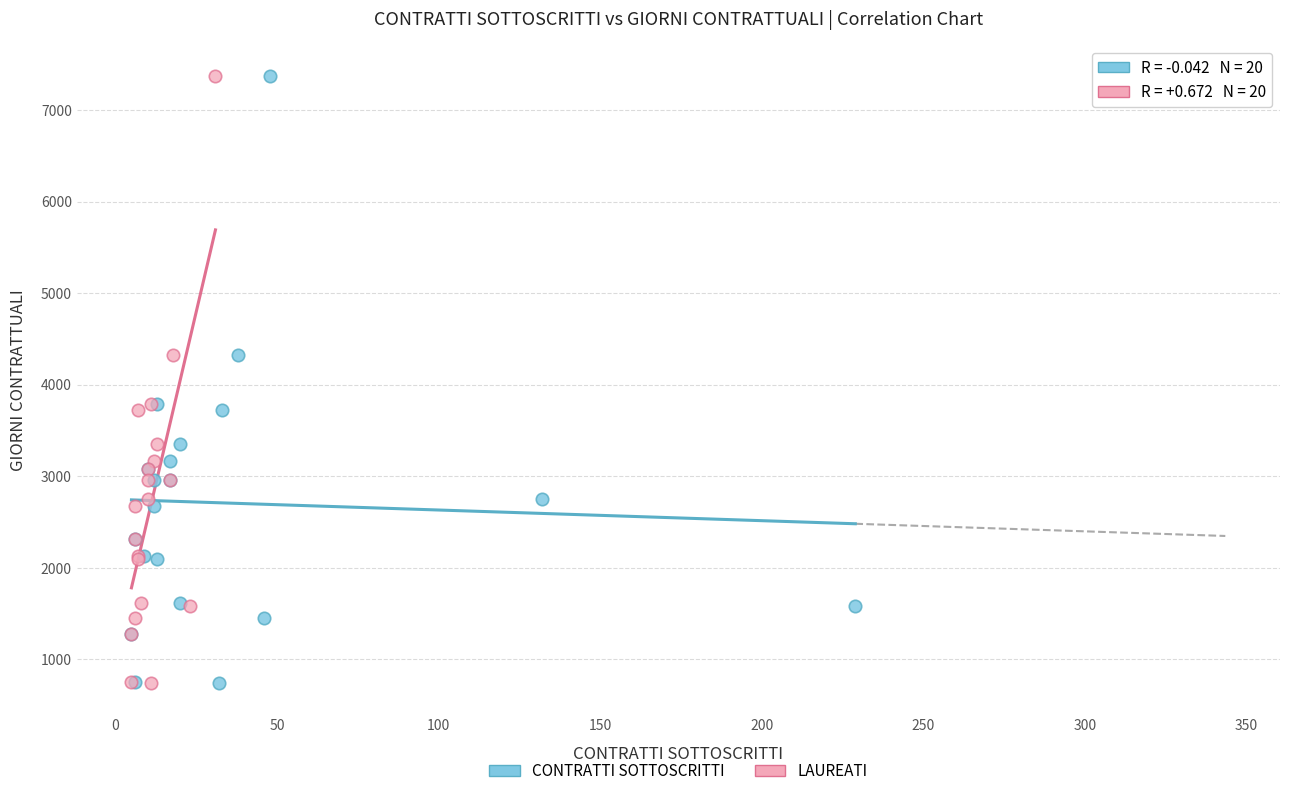

What are all the series names shown in the legend?

CONTRATTI SOTTOSCRITTI, LAUREATI